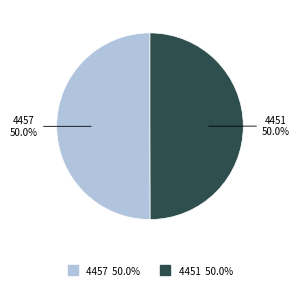

What portion of the pie excludes 4451?

50.0%